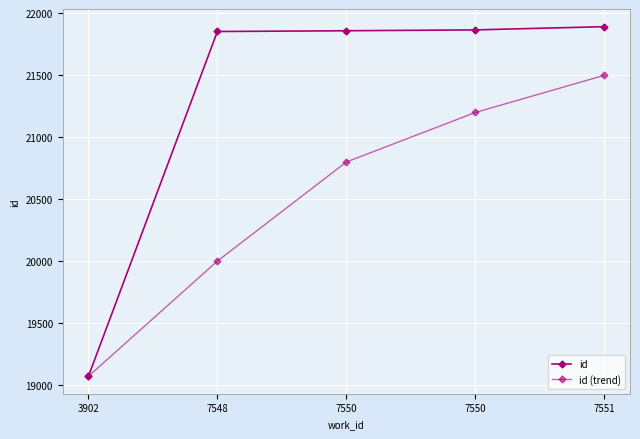

What is the average value of the id series?

21309